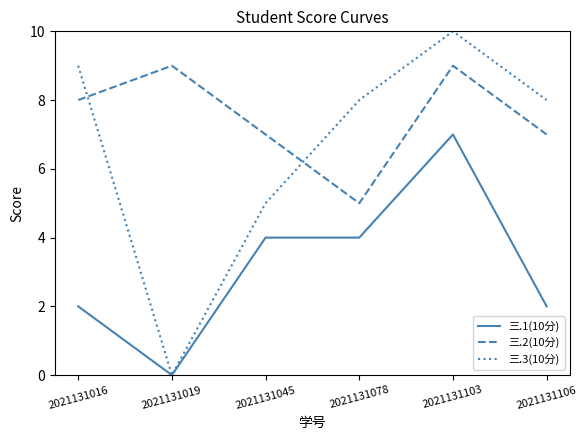

Is it true that 三.2(10分) equals 8 at 2021131016?

True